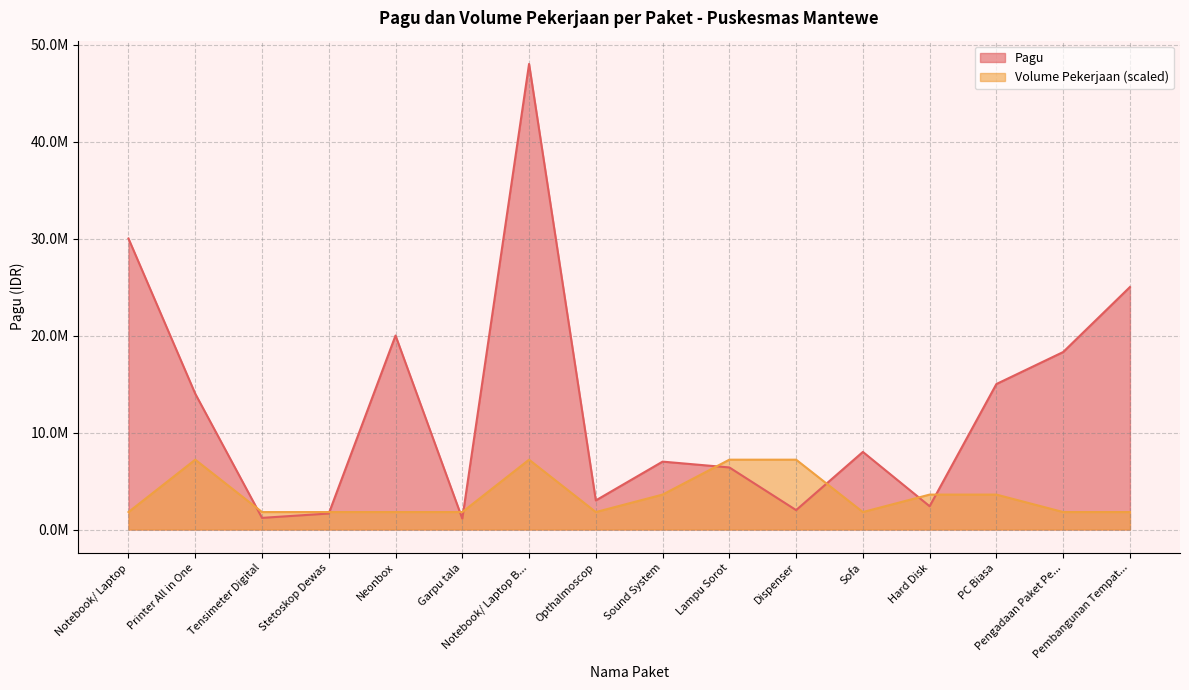

What is the label of the 9th point from the right?

Opthalmoscop